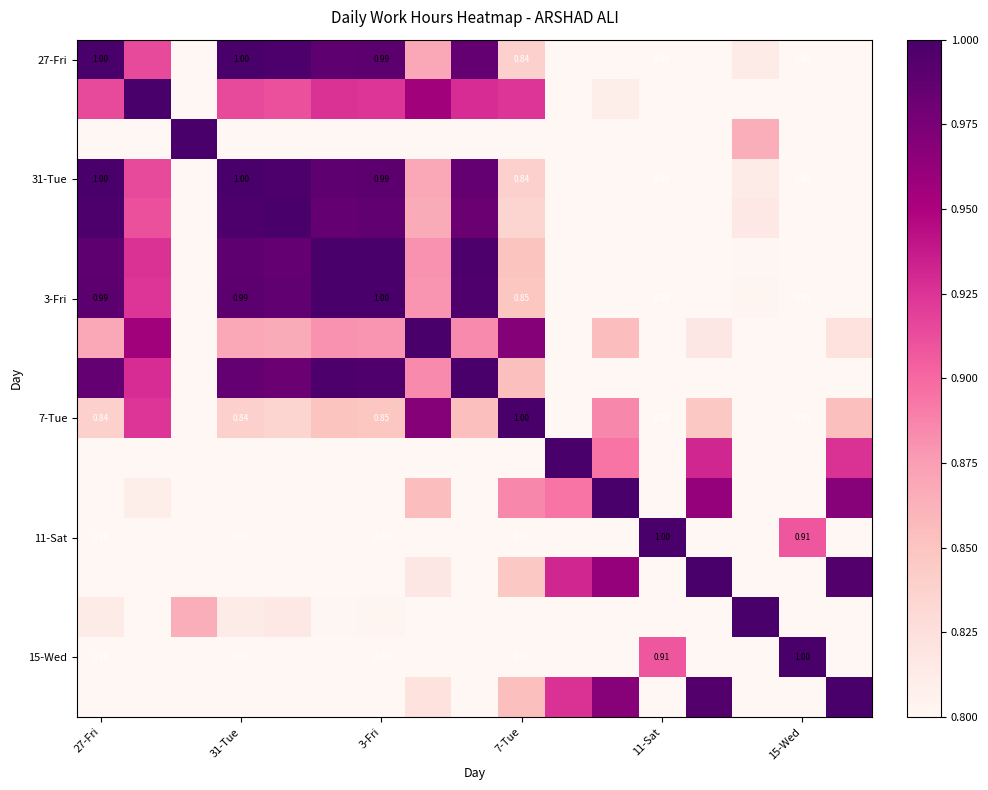

Which series changed the most between 3-Fri and 15-Wed?

3-Fri